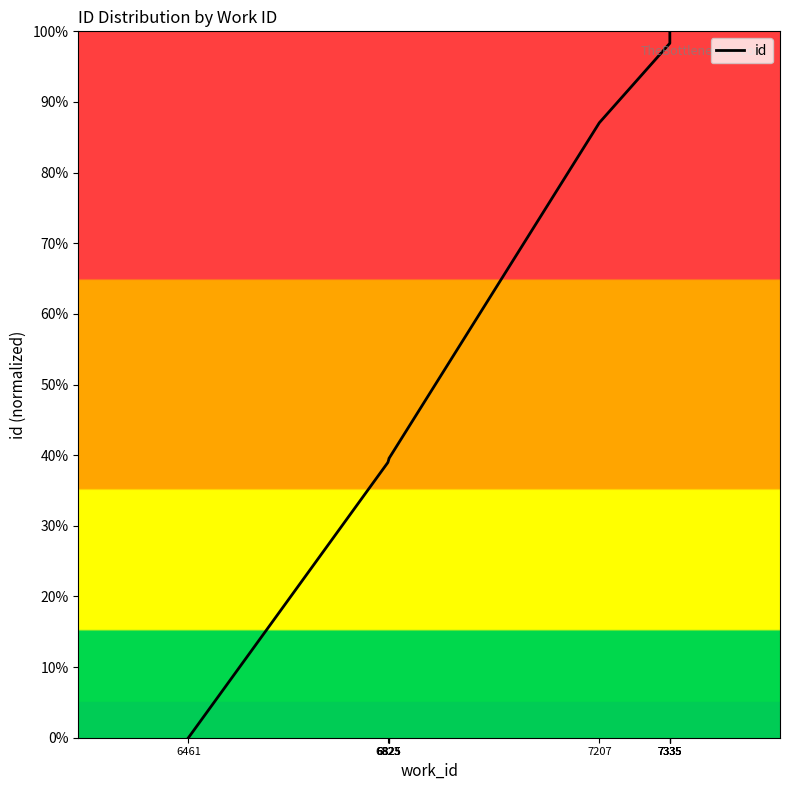

The chart shows a value of 167.3 at 7335. True or false?

False